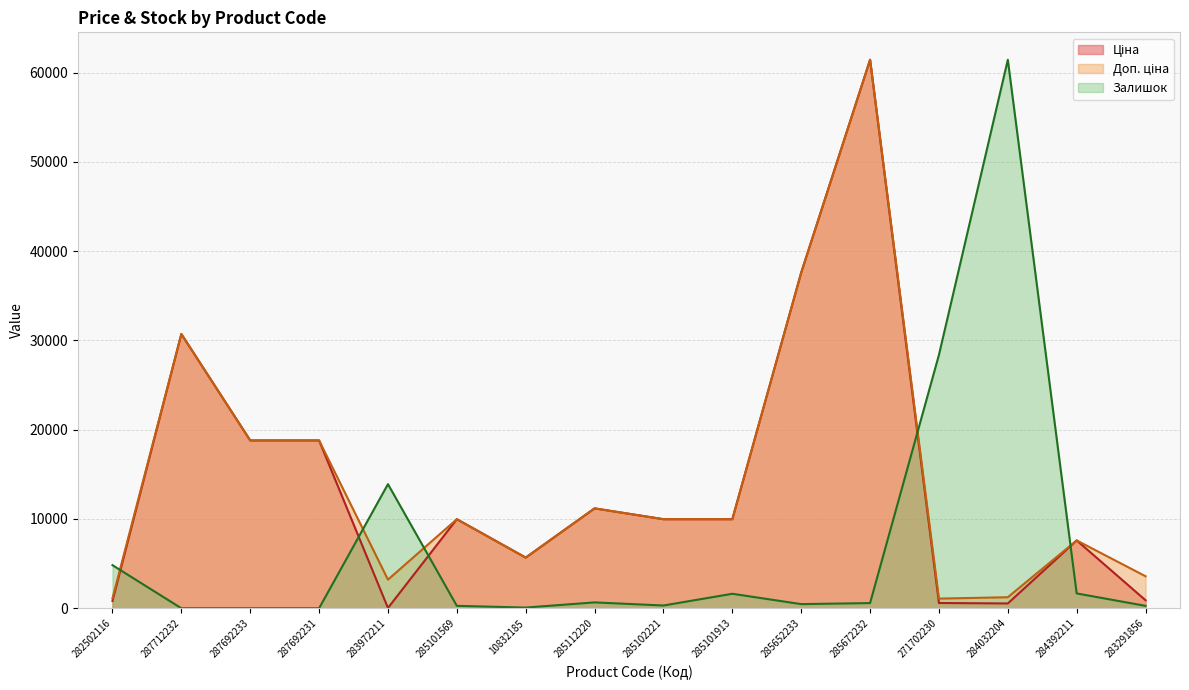

True or false: Доп. ціна has more than 1 interior local peaks.

True